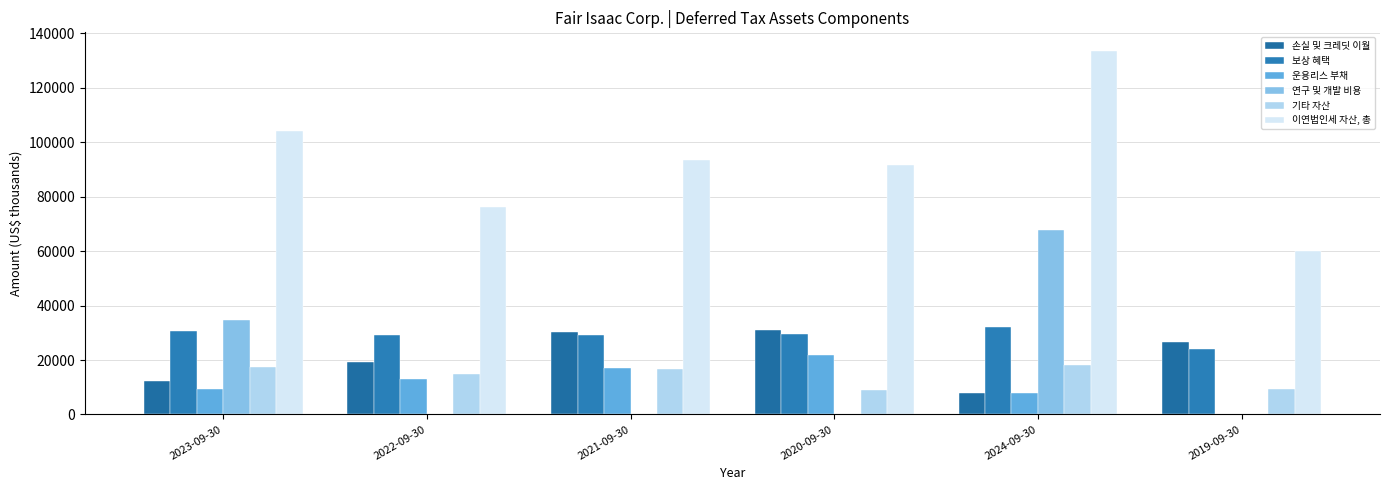

Where is 이연법인세 자산, 총 nearest to the value 96876?

2021-09-30